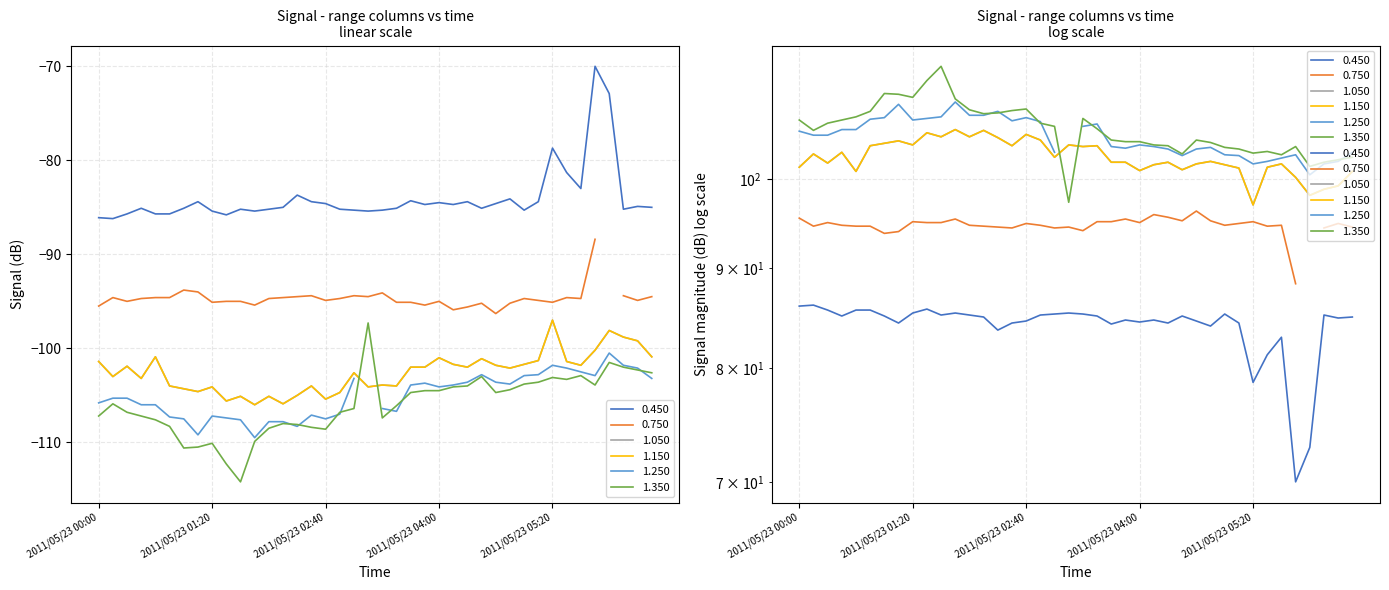

Which has a higher value, 2011/05/23 05:10 or 2011/05/23 01:00?

2011/05/23 05:10